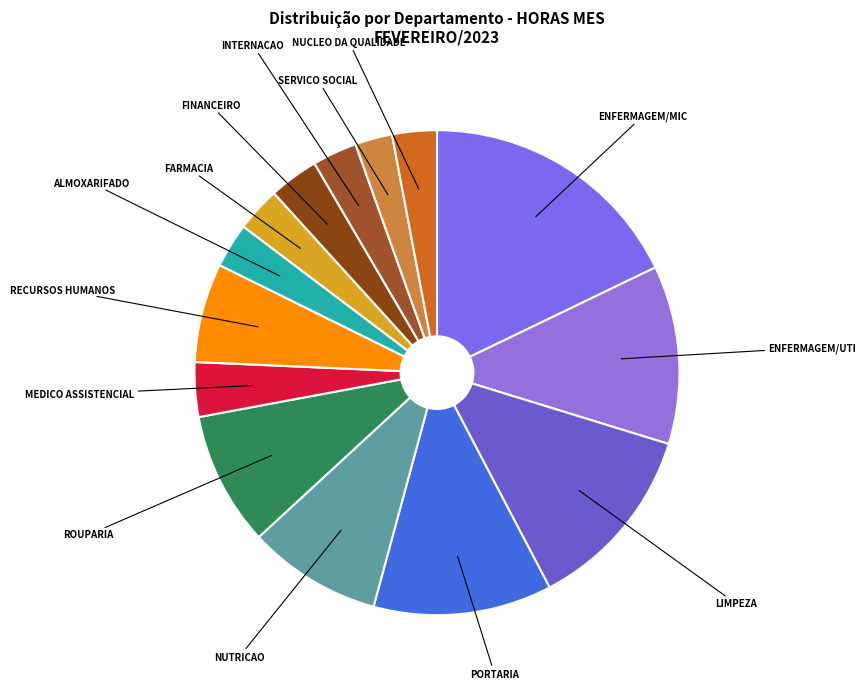

How many segments does this pie chart have?

14